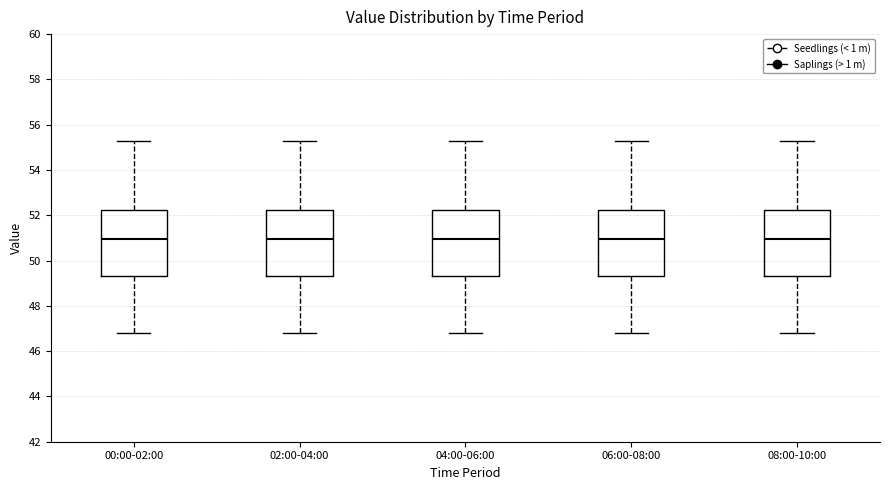

Reading left to right, read every box against the y-axis: the position of its median line, the range the box covers, and the ends of its whiskers. The values are not printed on the chart, so give them approximately, as read against the axis.

00:00-02:00: median 51.0, box 49.4 to 52.2, whiskers 46.8 to 55.4
02:00-04:00: median 51.0, box 49.4 to 52.2, whiskers 46.8 to 55.4
04:00-06:00: median 51.0, box 49.4 to 52.2, whiskers 46.8 to 55.4
06:00-08:00: median 51.0, box 49.4 to 52.2, whiskers 46.8 to 55.4
08:00-10:00: median 51.0, box 49.4 to 52.2, whiskers 46.8 to 55.4